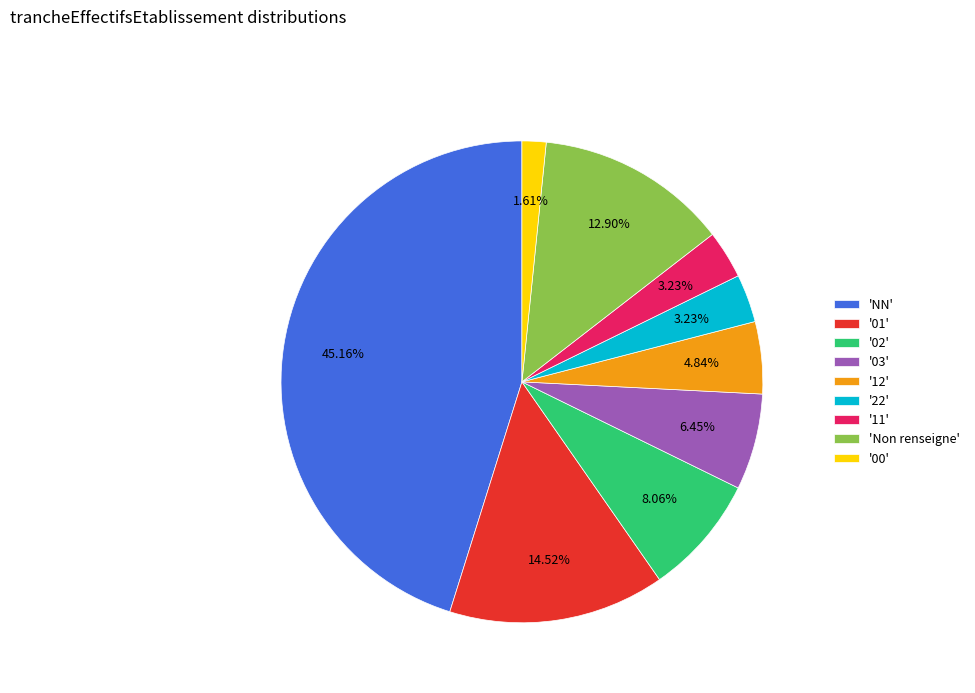

Combined, do '22' and 'NN' account for over 50%?

No